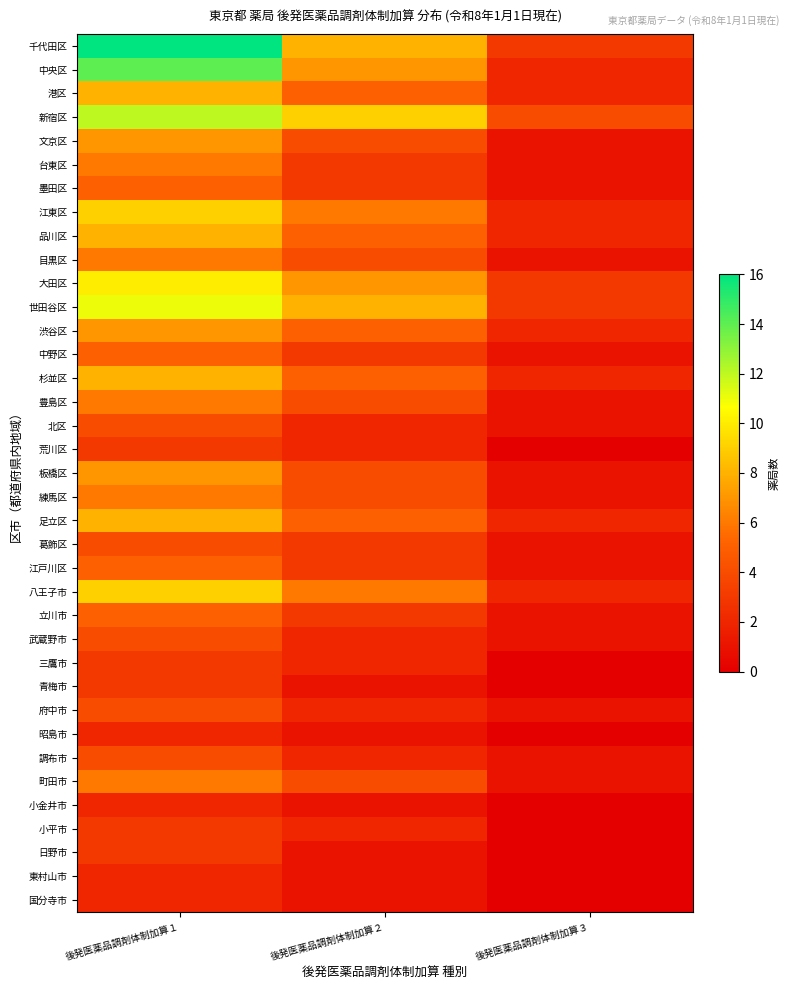

What is the total value across all series at 後発医薬品調剤体制加算２?

138